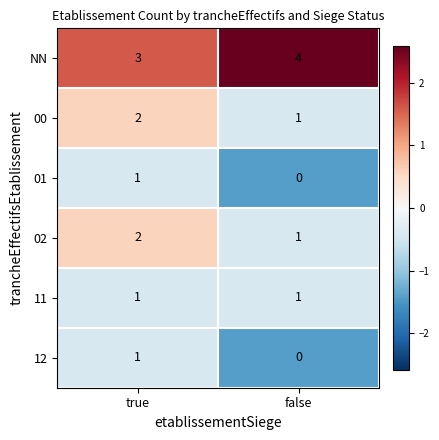

What is the spread (max minus min) of values at false?

4